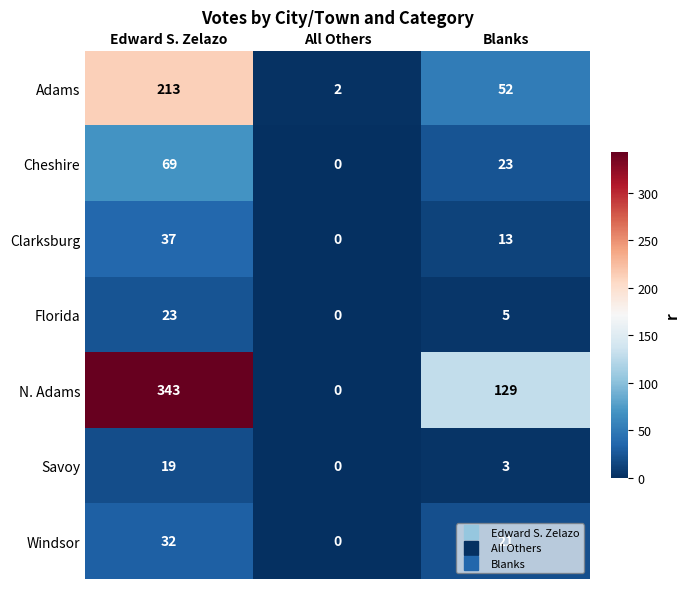

How many series are shown in this chart?

7